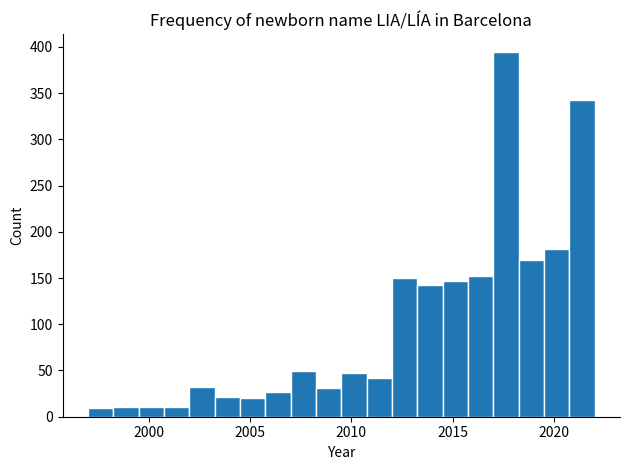

Around what value on the x-axis is the tallest bar? Give the approximate position of its centre, as read against the axis.

2017.5